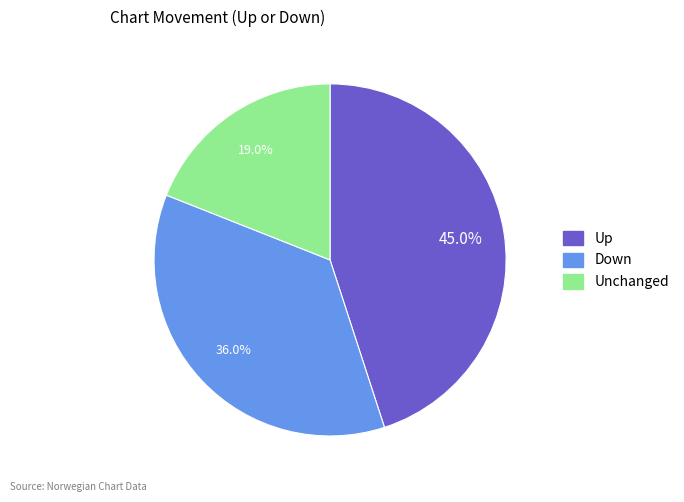

Is there a majority slice in this chart?

No